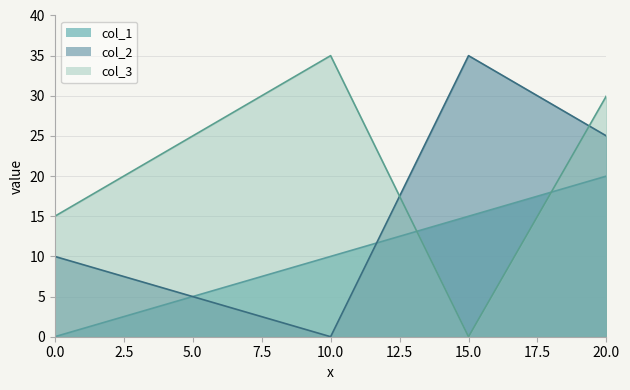

The col_2 series shows -12 at 10.0. True or false?

False